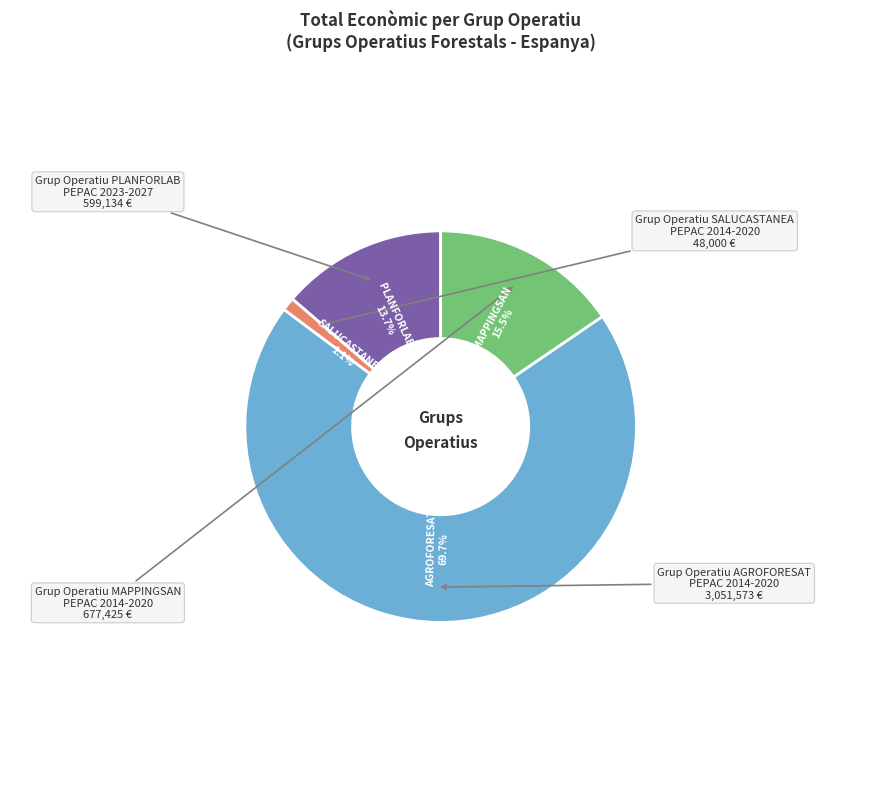

How many slices are in this pie chart?

4